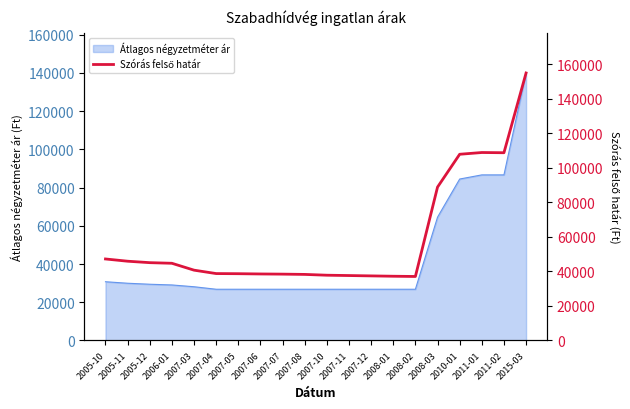

Which has a higher value, 2007-08 or 2007-07?

2007-07